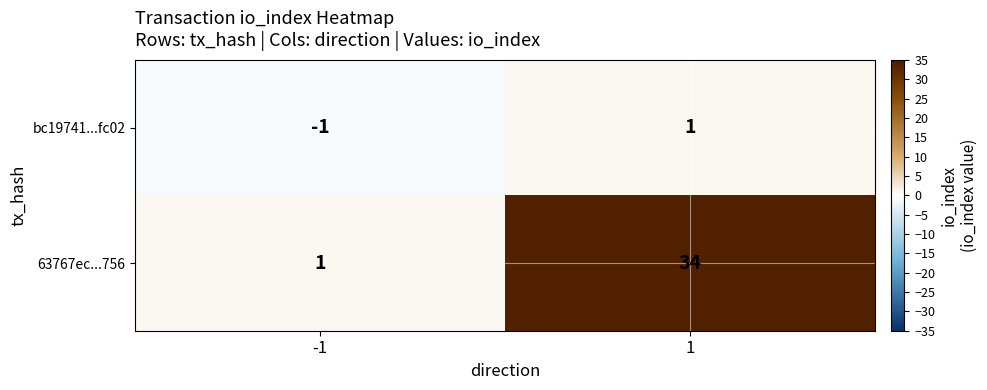

Is it true that 63767ec...756 equals 57 at 1?

False